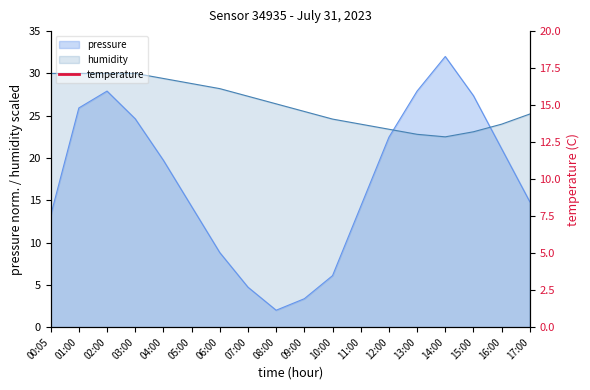

The value of pressure at 12:00 is 37.5. True or false?

False